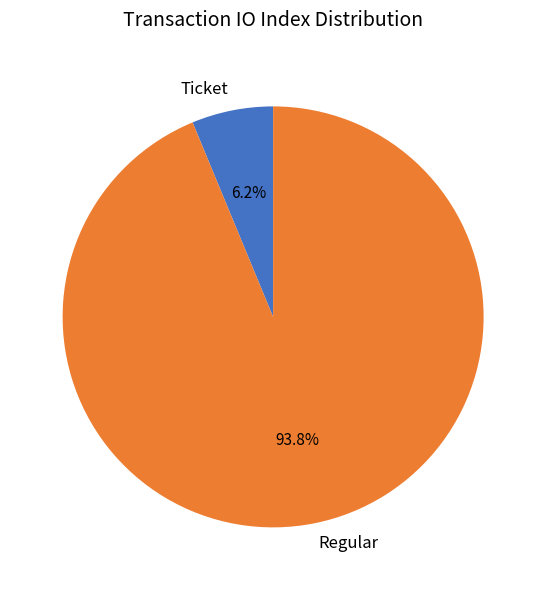

Does Regular account for over 50% of the chart?

Yes